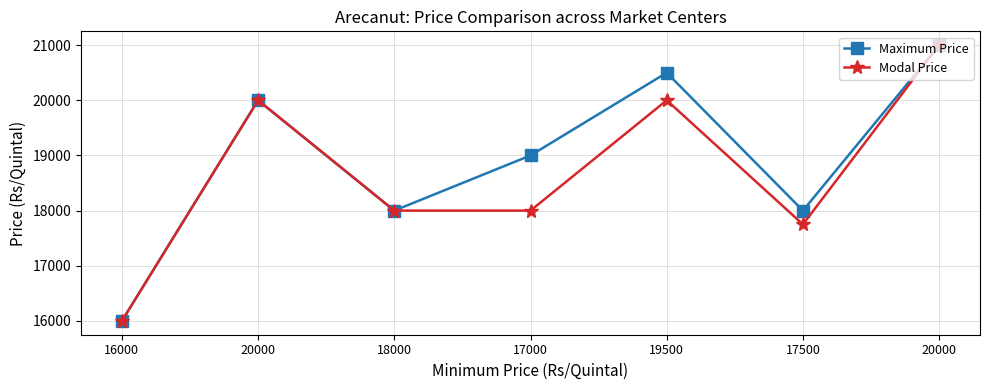

What is the label of the 5th point from the right?

18000